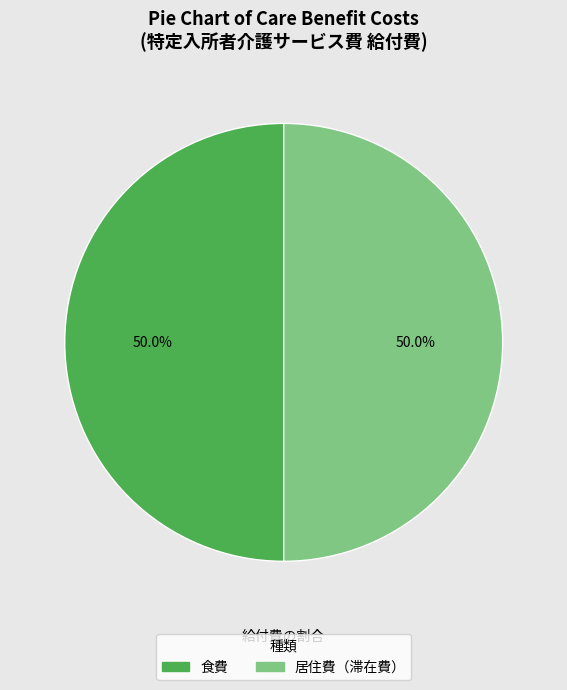

How many slices are in this pie chart?

2